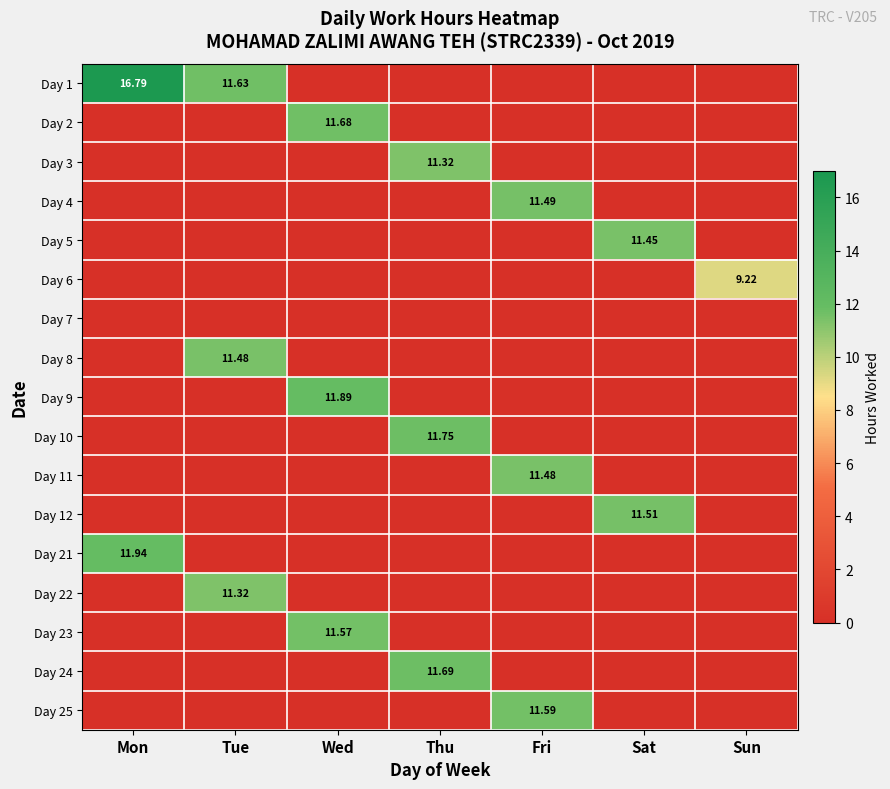

The value of Day 11 at Fri is 6.9. True or false?

False